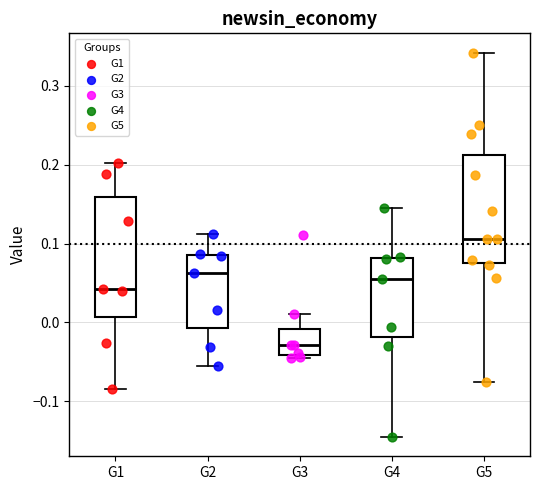

Reading left to right, transcribe this box plot: for each box, give where its median line is, the range the box spans, and where its two whiskers end, as read against the y-axis. The values are not printed on the chart, so give them approximately, as read against the axis.

G1: median 0.04, box 0.01 to 0.16, whiskers -0.08 to 0.20
G2: median 0.06, box -0.01 to 0.09, whiskers -0.05 to 0.11
G3: median -0.03, box -0.04 to -0.01, whiskers -0.05 to 0.01
G4: median 0.05, box -0.02 to 0.08, whiskers -0.15 to 0.14
G5: median 0.11, box 0.08 to 0.21, whiskers -0.08 to 0.34